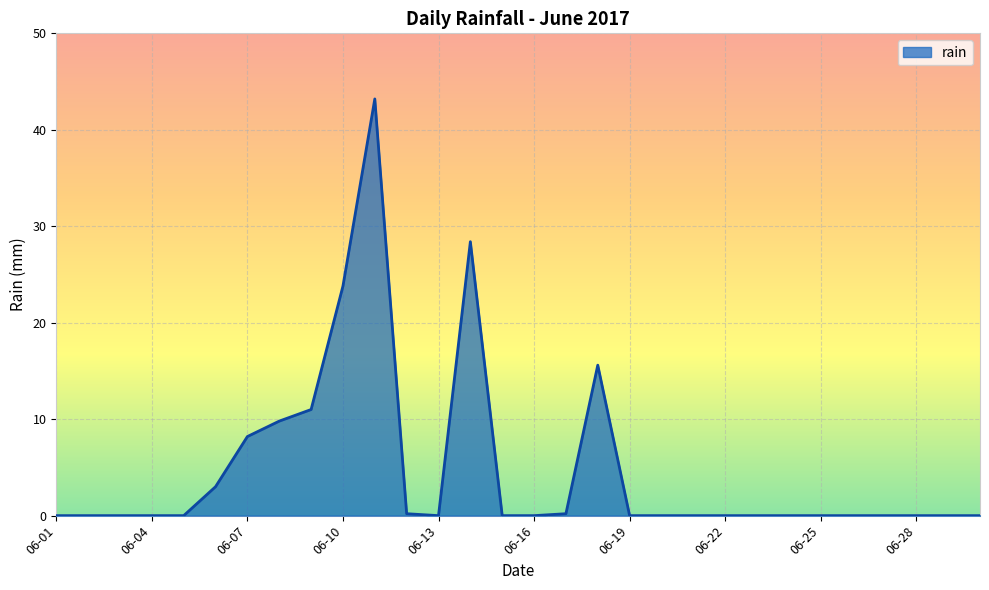

What is the greatest value displayed?

43.2